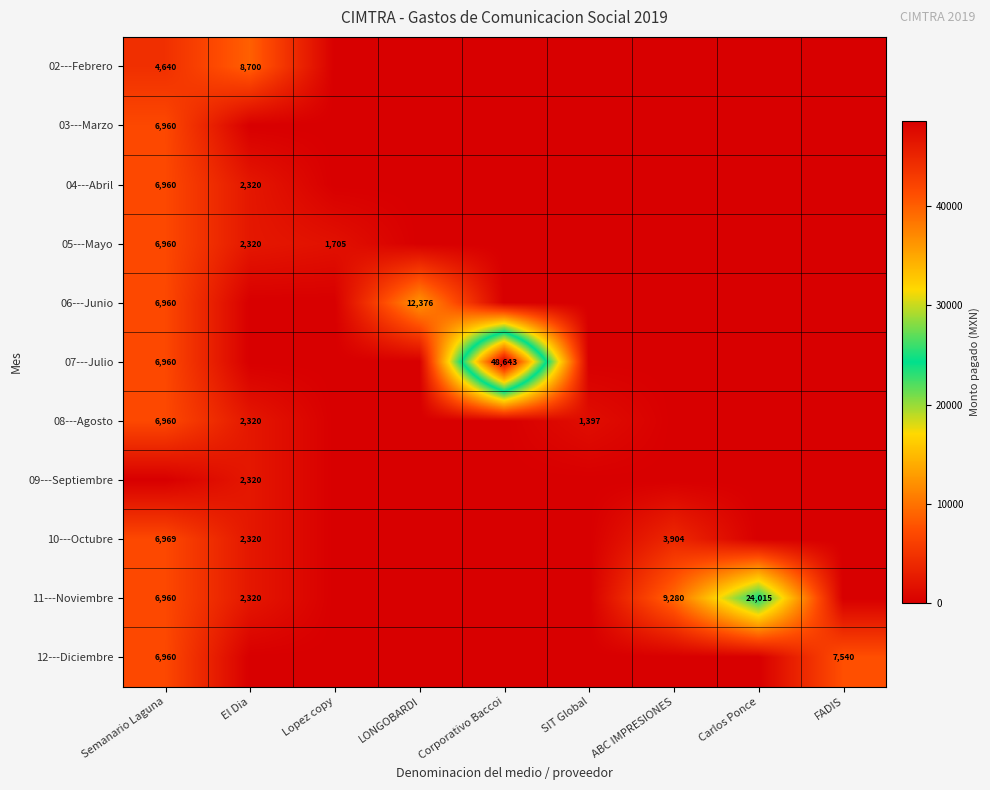

Is it true that 04---Abril equals 3606 at El Dia?

False